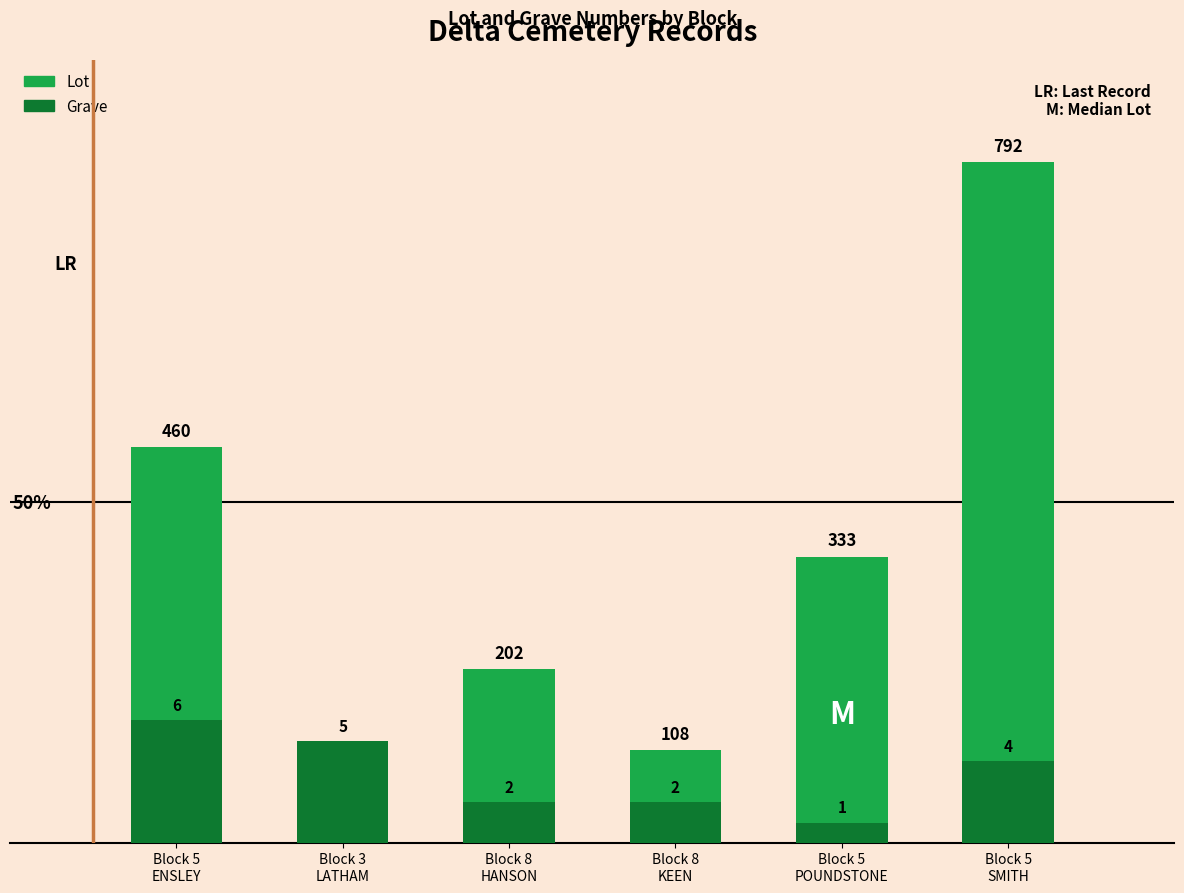

How many bars are there in each group?

2